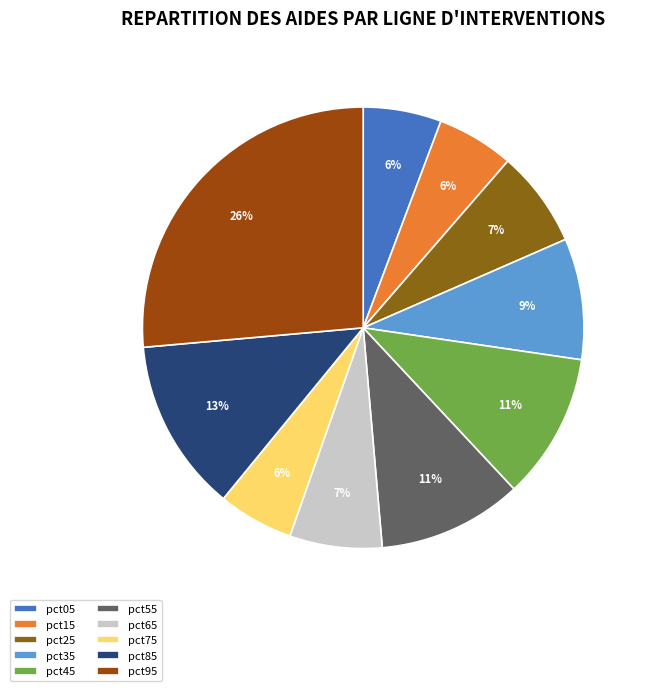

How many segments does this pie chart have?

10